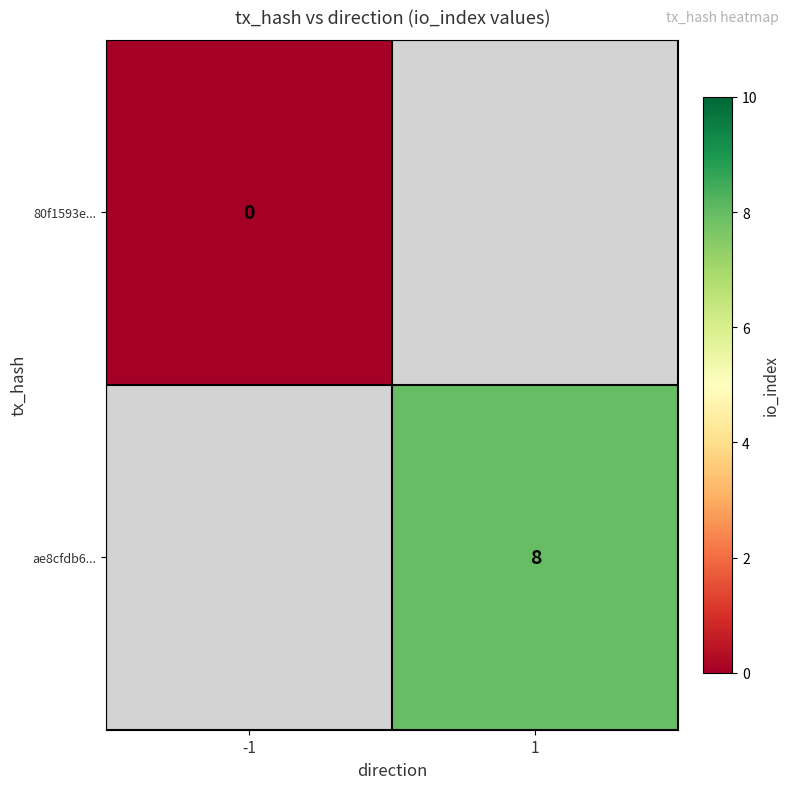

True or false: ae8cfdb6... has a value of 8 at 1.

True